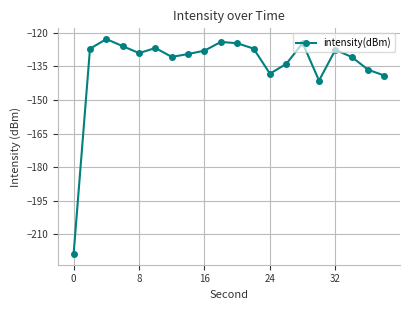

What is the average value?

-134.3